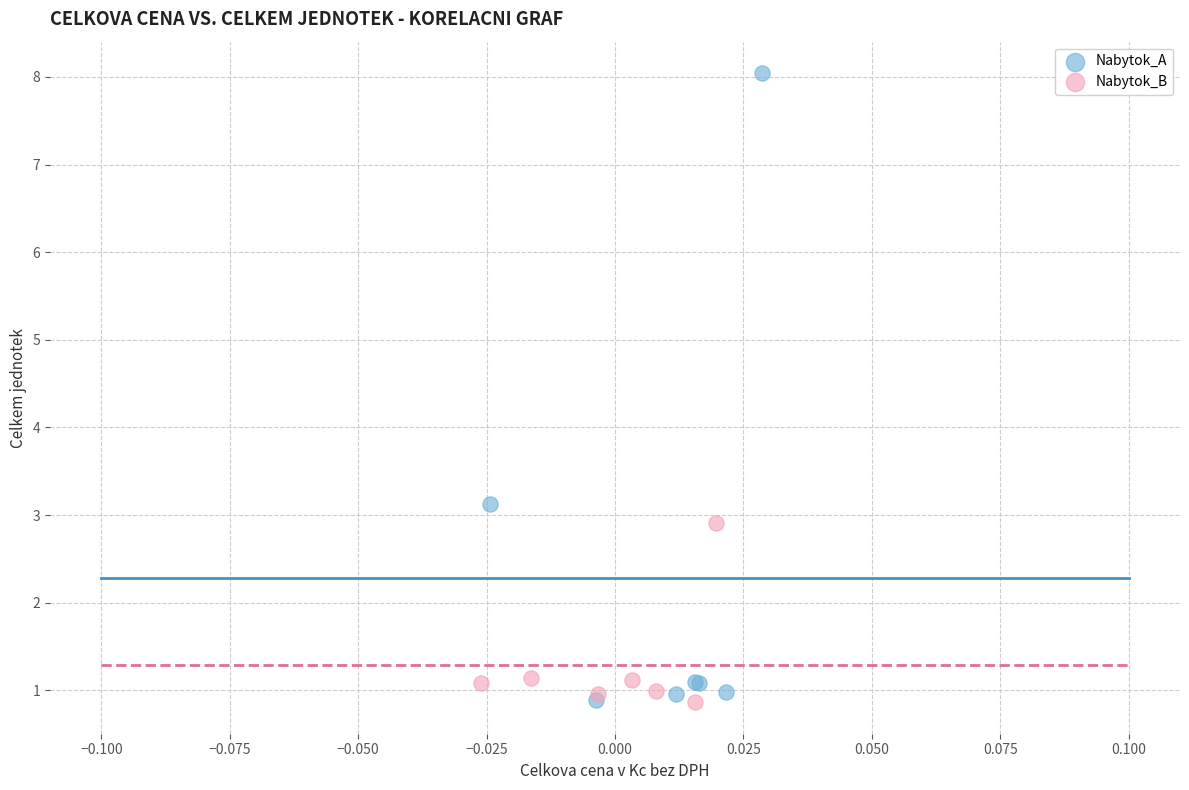

Which series has the largest Y range (max minus min)?

Nabytok_A